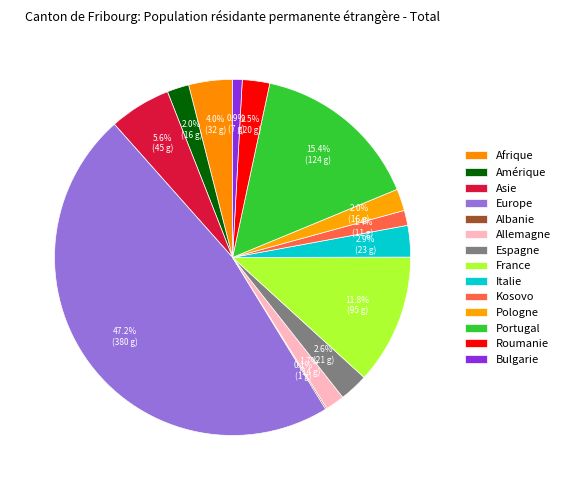

To the nearest percent, what is the difference between the largest and smallest slice percentages?

47%